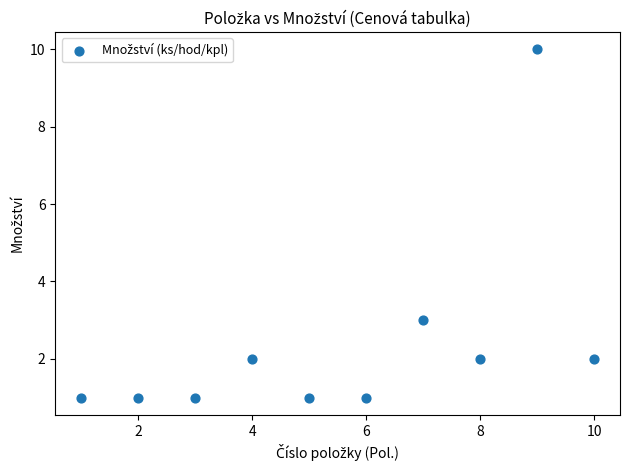

What is the range of Y values (max minus min)?

9